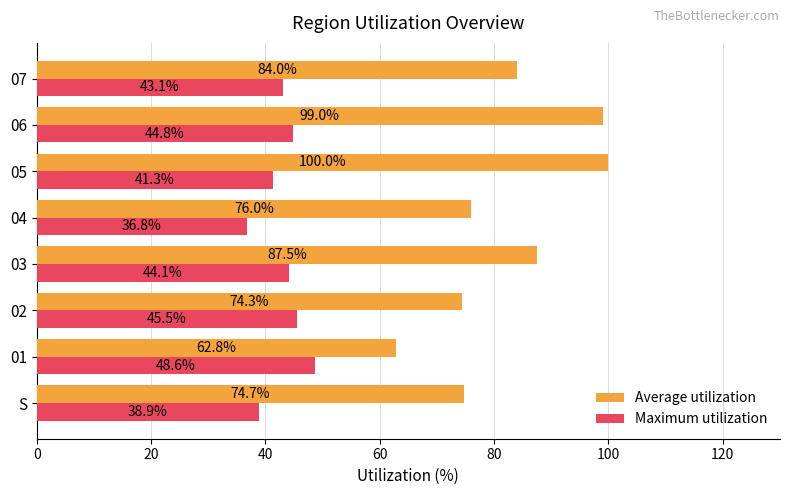

Which label corresponds to the largest value in the chart?

05